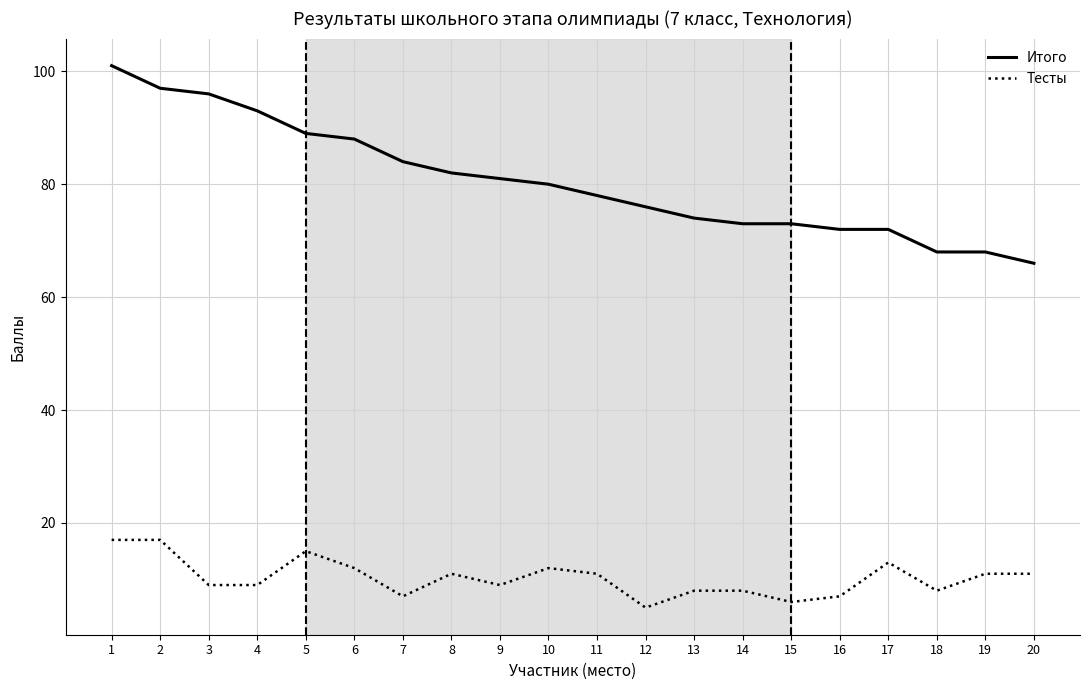

At 15, list the series in order from smallest to largest.

Тесты, Итого